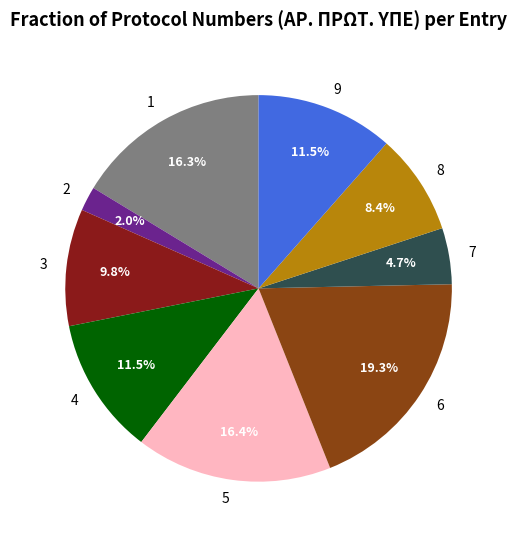

To the nearest percent, what is the difference between the largest and smallest slice percentages?

17%